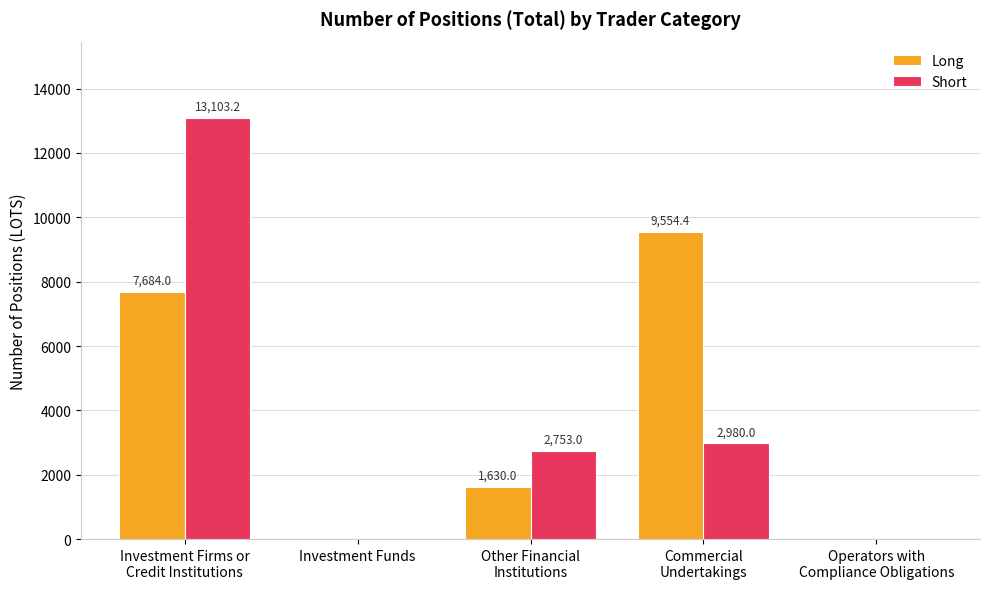

What is the maximum value for Long?

9554.4